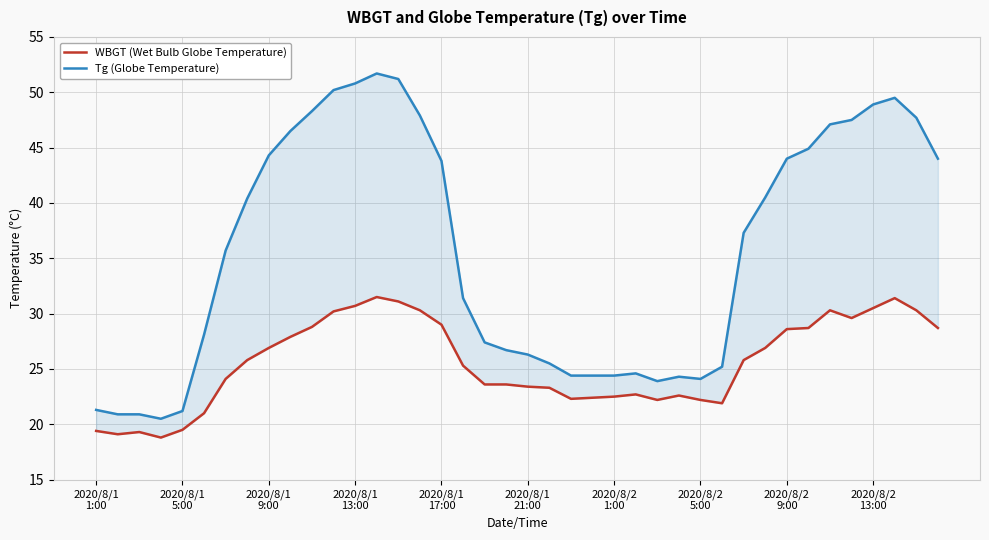

What are all the series names shown in the legend?

WBGT (Wet Bulb Globe Temperature), Tg (Globe Temperature)